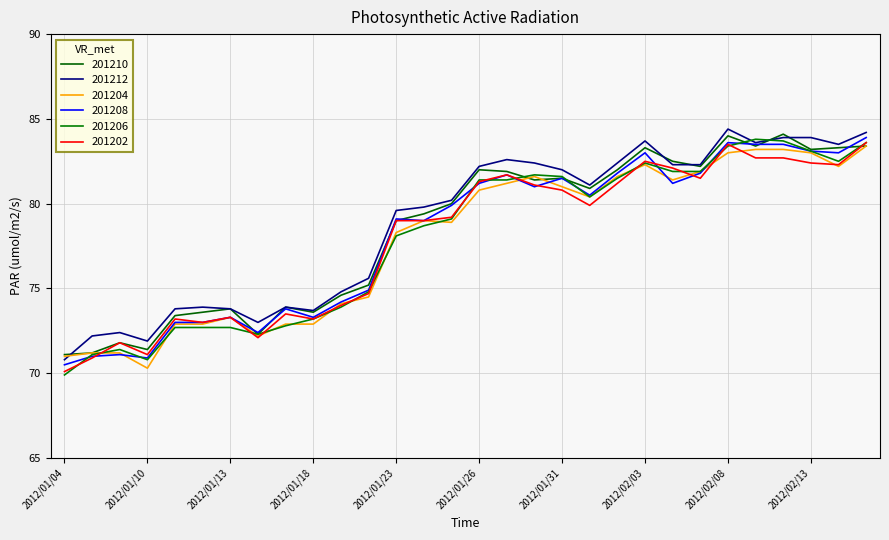

Reading right to left, transcribe all the data shown in this chart.

201210: 2012/02/15=83.4	2012/02/14=83.3	2012/02/13=83.2	2012/02/10=84.1	2012/02/09=83.4	2012/02/08=84.0	2012/02/07=82.2	2012/02/06=82.5	2012/02/03=83.3	2012/02/02=82.0	2012/02/01=80.9	2012/01/31=81.5	2012/01/30=81.4	2012/01/27=81.9	2012/01/26=82.0	2012/01/25=80.0	2012/01/24=79.4	2012/01/23=79.0	2012/01/20=75.2	2012/01/19=74.6	2012/01/18=73.6	2012/01/17=73.9	2012/01/16=72.3	2012/01/13=73.8	2012/01/12=73.6	2012/01/11=73.4	2012/01/10=71.4	2012/01/06=71.8	2012/01/05=71.2	2012/01/04=71.1
201212: 2012/02/15=84.2	2012/02/14=83.5	2012/02/13=83.9	2012/02/10=83.9	2012/02/09=83.6	2012/02/08=84.4	2012/02/07=82.3	2012/02/06=82.3	2012/02/03=83.7	2012/02/02=82.4	2012/02/01=81.1	2012/01/31=82.0	2012/01/30=82.4	2012/01/27=82.6	2012/01/26=82.2	2012/01/25=80.2	2012/01/24=79.8	2012/01/23=79.6	2012/01/20=75.6	2012/01/19=74.8	2012/01/18=73.7	2012/01/17=73.9	2012/01/16=73.0	2012/01/13=73.8	2012/01/12=73.9	2012/01/11=73.8	2012/01/10=71.9	2012/01/06=72.4	2012/01/05=72.2	2012/01/04=70.8
201204: 2012/02/15=83.4	2012/02/14=82.2	2012/02/13=83.0	2012/02/10=83.2	2012/02/09=83.2	2012/02/08=83.0	2012/02/07=81.9	2012/02/06=81.4	2012/02/03=82.3	2012/02/02=81.6	2012/02/01=80.4	2012/01/31=81.0	2012/01/30=81.6	2012/01/27=81.2	2012/01/26=80.8	2012/01/25=78.9	2012/01/24=79.0	2012/01/23=78.3	2012/01/20=74.5	2012/01/19=74.1	2012/01/18=72.9	2012/01/17=72.9	2012/01/16=72.2	2012/01/13=73.3	2012/01/12=72.9	2012/01/11=72.9	2012/01/10=70.3	2012/01/06=71.2	2012/01/05=71.2	2012/01/04=71.0
201208: 2012/02/15=83.9	2012/02/14=83.0	2012/02/13=83.1	2012/02/10=83.5	2012/02/09=83.5	2012/02/08=83.6	2012/02/07=81.8	2012/02/06=81.2	2012/02/03=83.0	2012/02/02=81.8	2012/02/01=80.5	2012/01/31=81.5	2012/01/30=81.0	2012/01/27=81.7	2012/01/26=81.2	2012/01/25=79.9	2012/01/24=79.0	2012/01/23=79.1	2012/01/20=74.9	2012/01/19=74.2	2012/01/18=73.3	2012/01/17=73.8	2012/01/16=72.4	2012/01/13=73.3	2012/01/12=73.0	2012/01/11=73.0	2012/01/10=70.9	2012/01/06=71.1	2012/01/05=71.0	2012/01/04=70.5
201206: 2012/02/15=83.6	2012/02/14=82.5	2012/02/13=83.1	2012/02/10=83.7	2012/02/09=83.8	2012/02/08=83.4	2012/02/07=81.9	2012/02/06=81.9	2012/02/03=82.4	2012/02/02=81.5	2012/02/01=80.4	2012/01/31=81.6	2012/01/30=81.7	2012/01/27=81.4	2012/01/26=81.4	2012/01/25=79.1	2012/01/24=78.7	2012/01/23=78.1	2012/01/20=74.8	2012/01/19=73.9	2012/01/18=73.2	2012/01/17=72.8	2012/01/16=72.3	2012/01/13=72.7	2012/01/12=72.7	2012/01/11=72.7	2012/01/10=70.8	2012/01/06=71.4	2012/01/05=71.1	2012/01/04=69.9
201202: 2012/02/15=83.6	2012/02/14=82.3	2012/02/13=82.4	2012/02/10=82.7	2012/02/09=82.7	2012/02/08=83.5	2012/02/07=81.5	2012/02/06=82.1	2012/02/03=82.5	2012/02/02=81.2	2012/02/01=79.9	2012/01/31=80.8	2012/01/30=81.1	2012/01/27=81.7	2012/01/26=81.3	2012/01/25=79.2	2012/01/24=79.0	2012/01/23=79.0	2012/01/20=74.7	2012/01/19=74.0	2012/01/18=73.2	2012/01/17=73.5	2012/01/16=72.1	2012/01/13=73.3	2012/01/12=73.0	2012/01/11=73.2	2012/01/10=71.1	2012/01/06=71.8	2012/01/05=70.9	2012/01/04=70.1